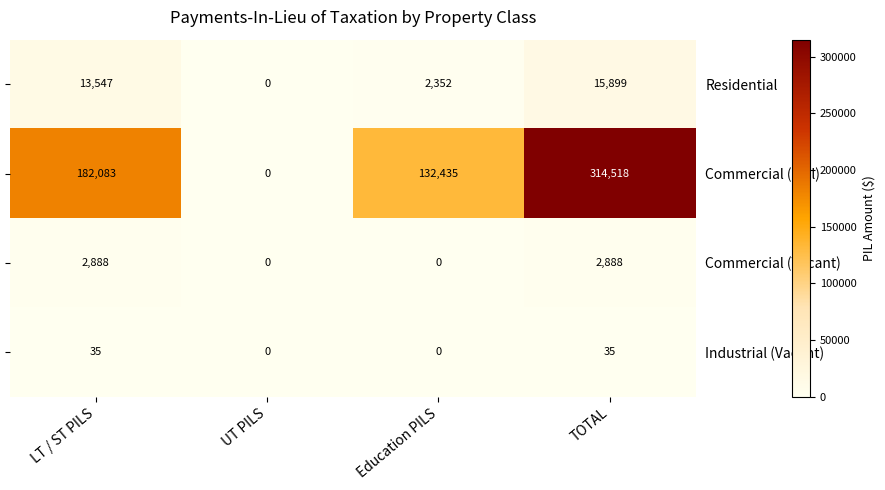

At which label is Residential closest to 7949?

Education PILS